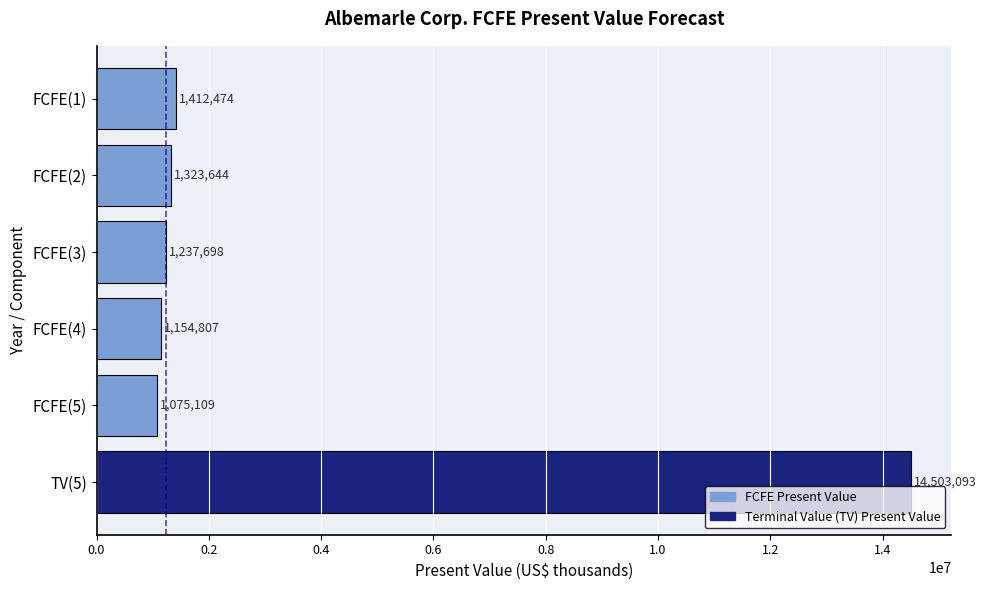

Which label corresponds to the smallest value in the chart?

FCFE(5)